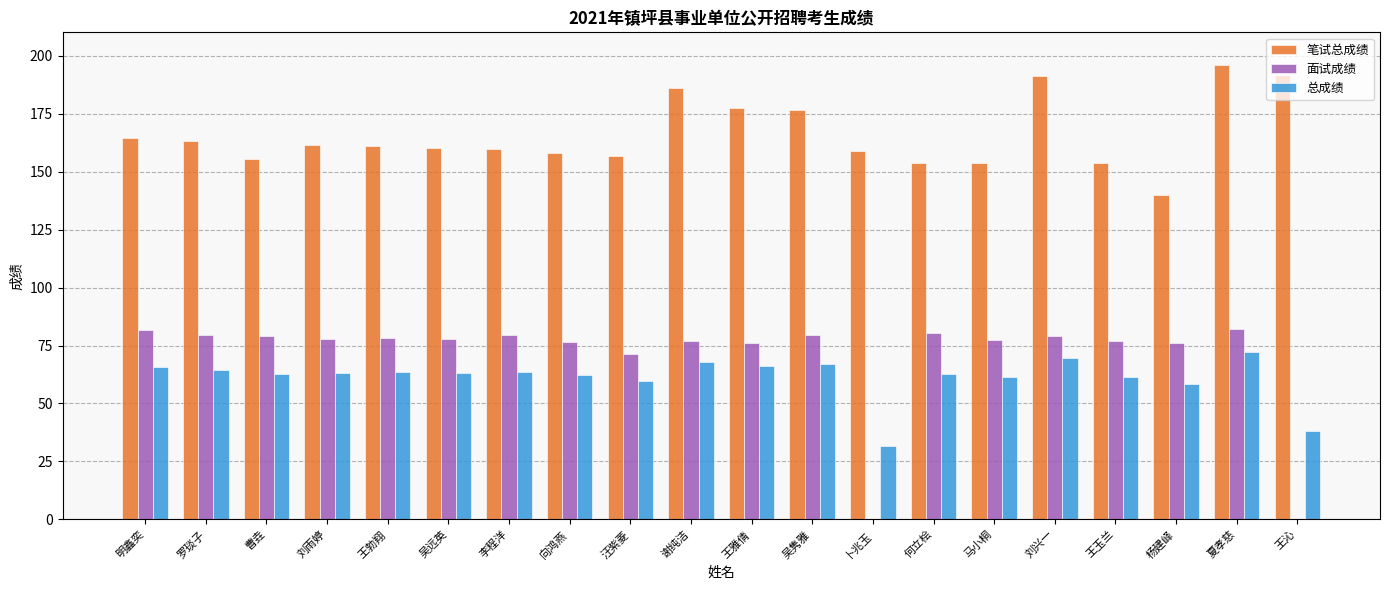

The value of 总成绩 at 谢纯洁 is 37.4. True or false?

False